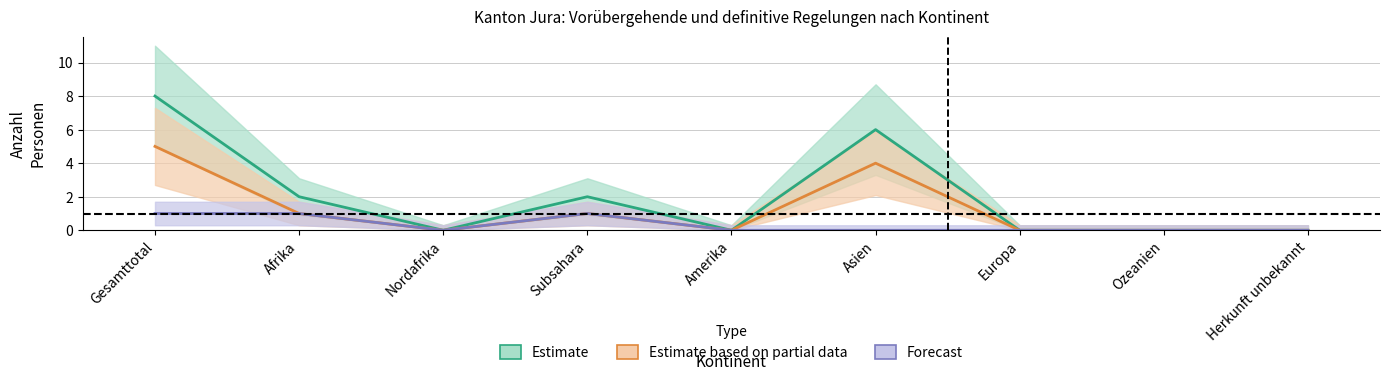

The Asylgewährungen Flüchtlinge series shows 2 at Europa. True or false?

False